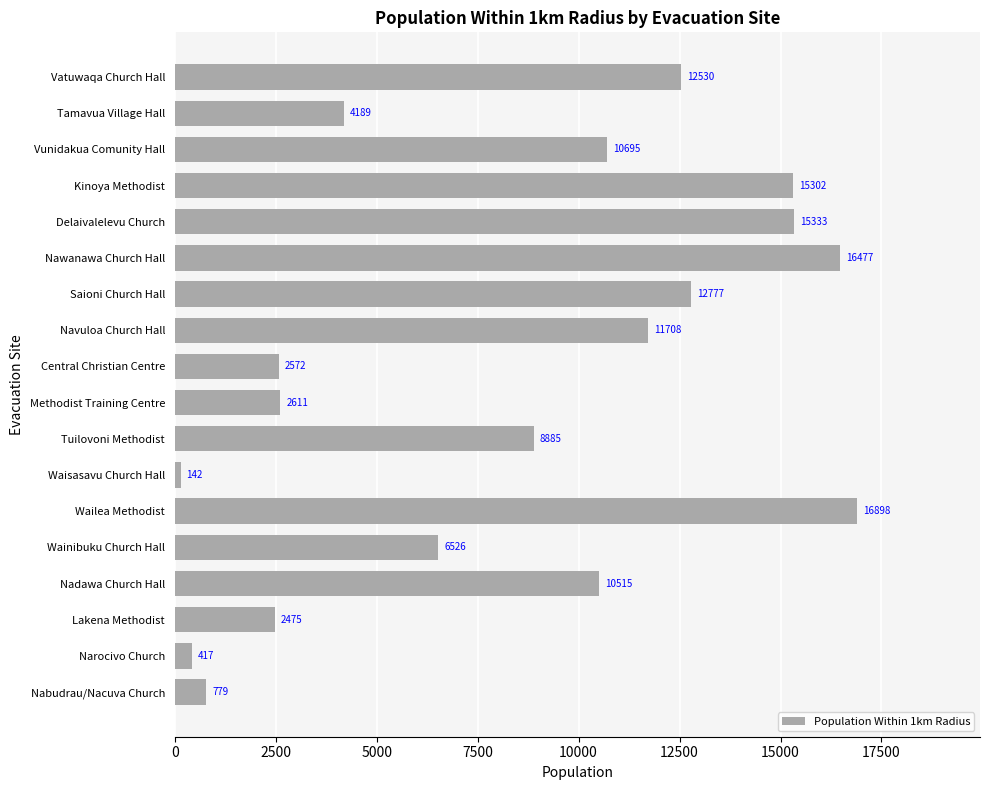

What is the label of the 13th bar from the bottom?

Nawanawa Church Hall